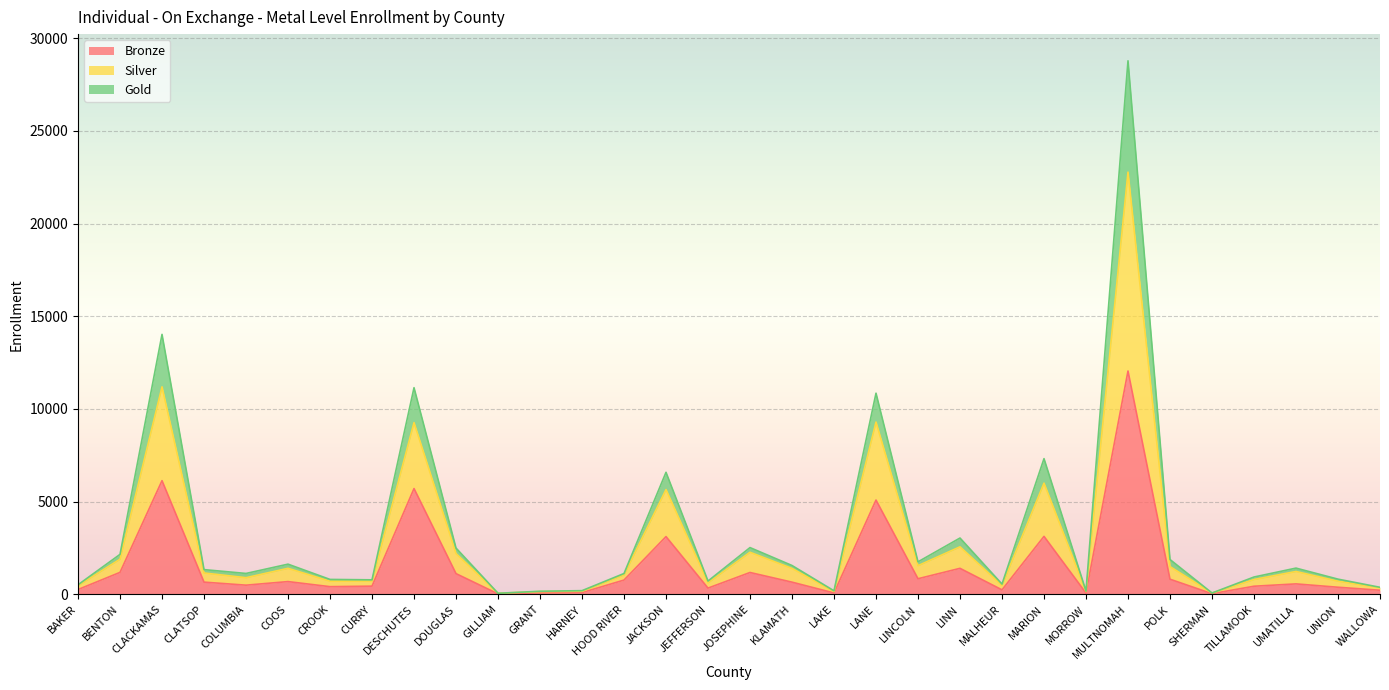

How many lines are shown in the chart?

3